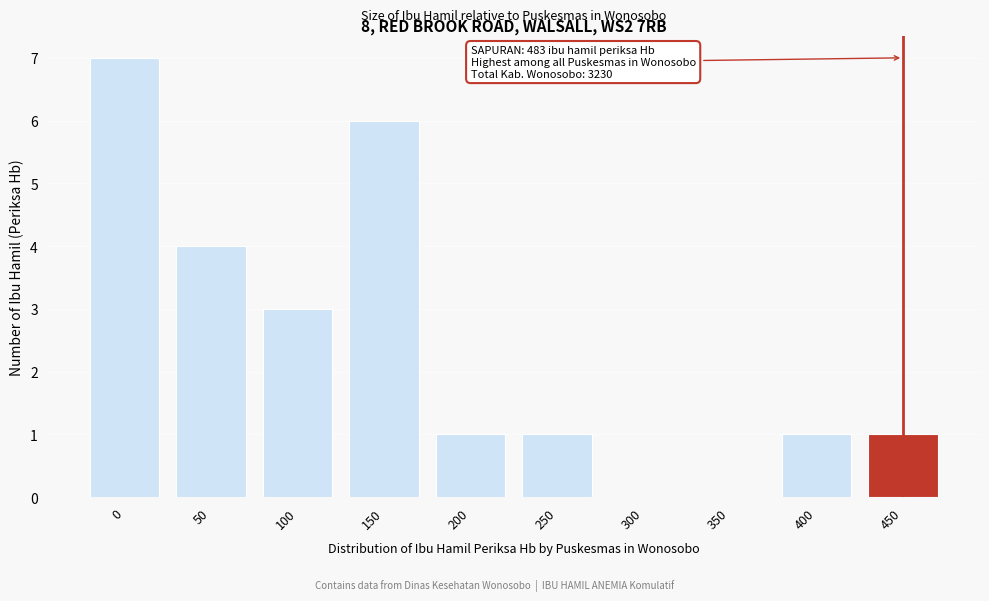

Reading left to right, list all the values displayed in this chart.

0=7	50=4	100=3	150=6	200=1	250=1	300=0	350=0	400=1	450=1